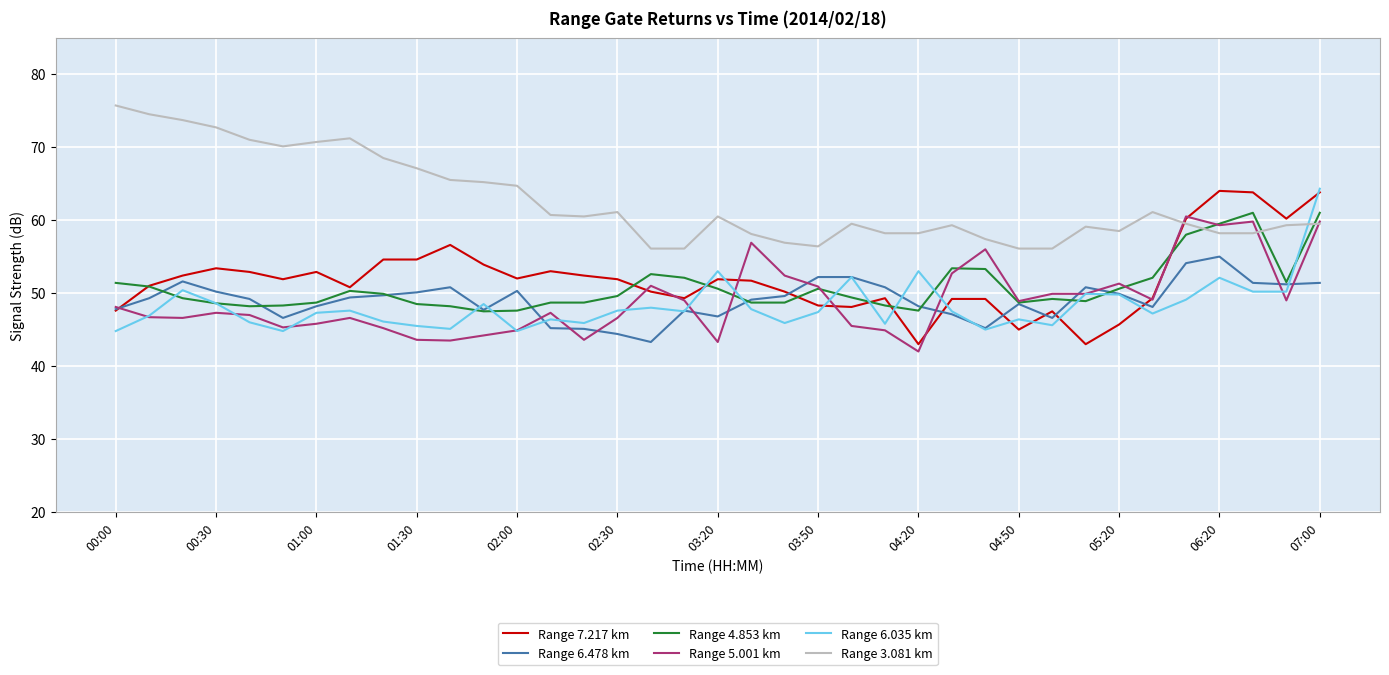

True or false: Range 6.478 km and Range 3.081 km cross at least once.

False